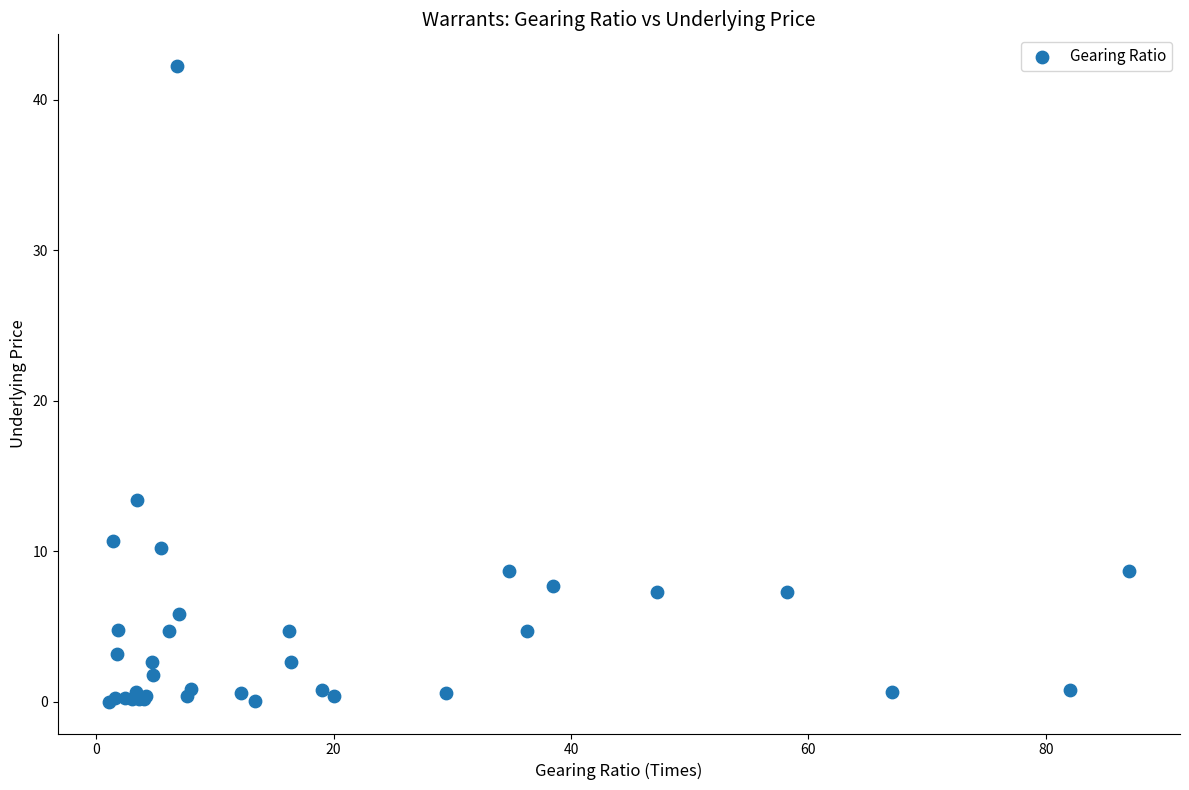

What Y value in the scatter plot is closest to 21?

13.4